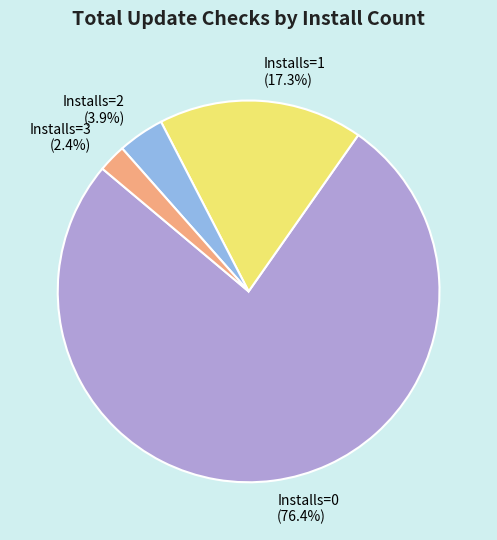

Combined, do Installs=3 and Installs=1 account for over 50%?

No